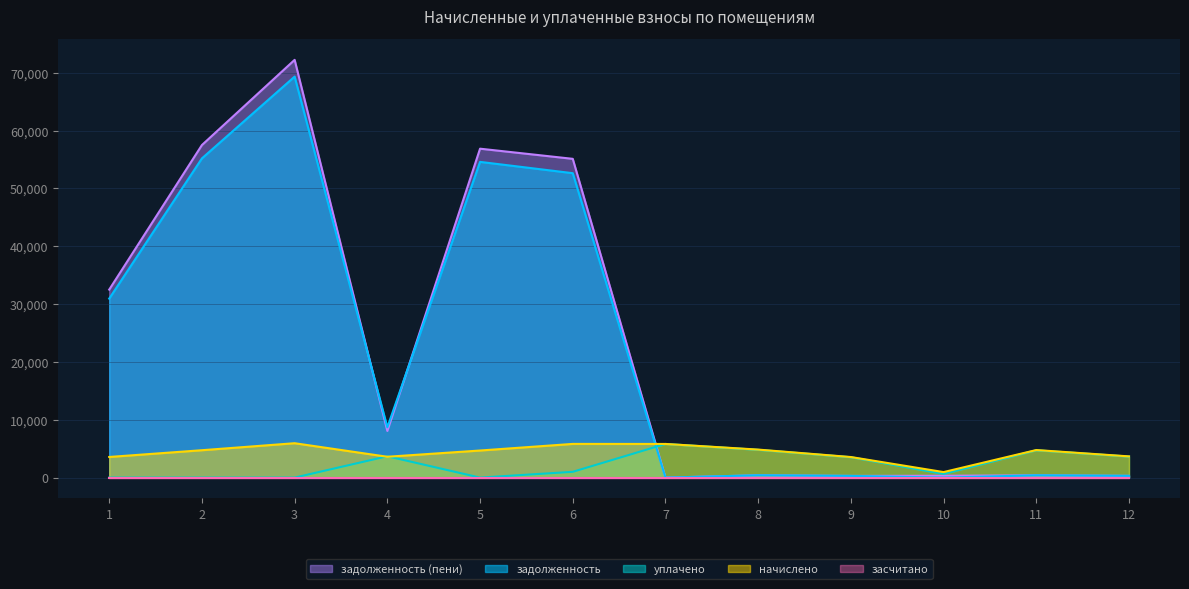

How many times do уплачено and задолженность cross each other?

1